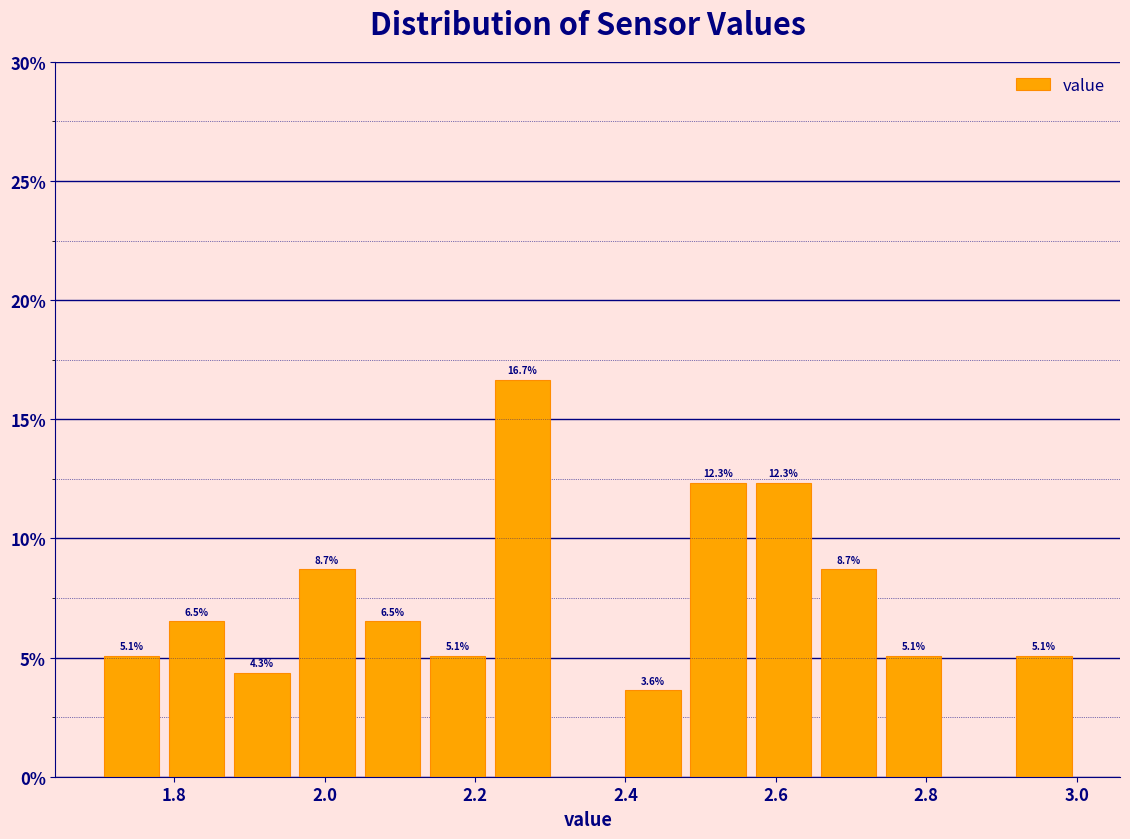

Which range on the x-axis has the tallest bar?

2.22 to 2.30